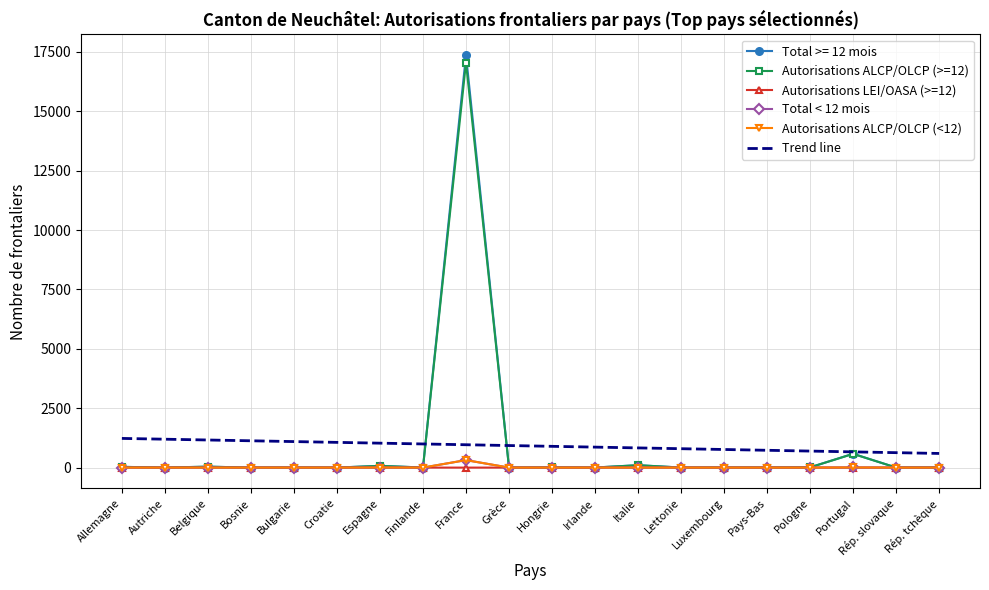

What is the label of the 11th point from the right?

Grèce